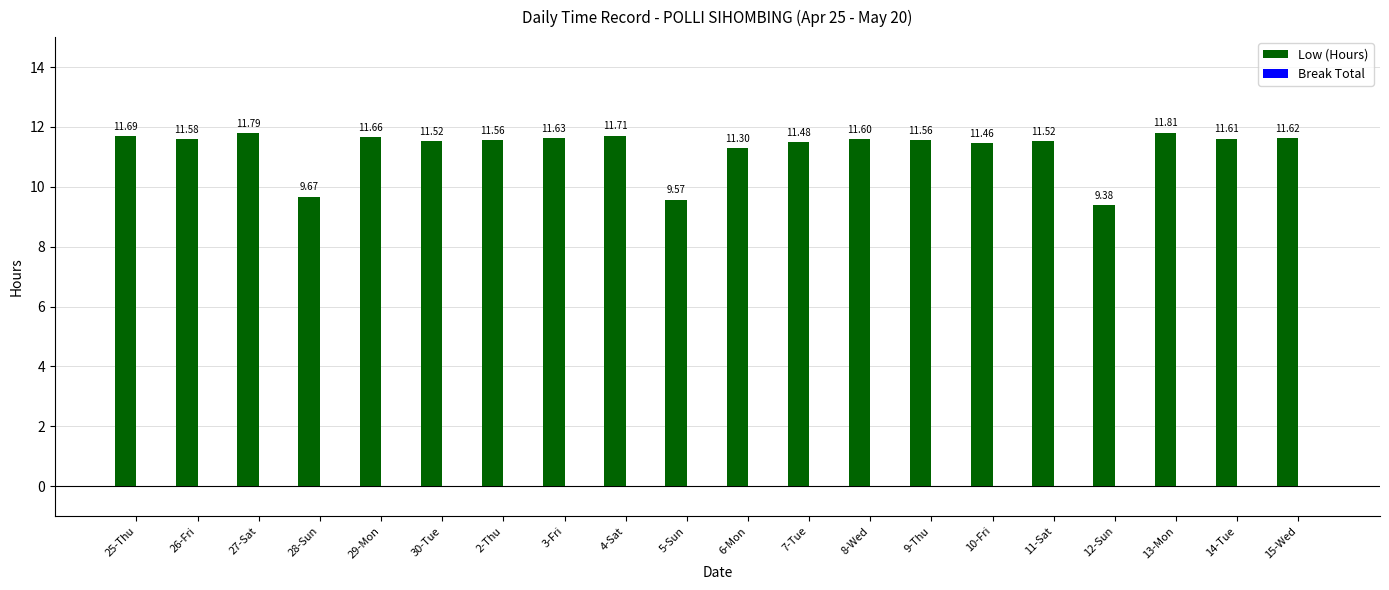

What is the label of the 1st bar from the left?

25-Thu